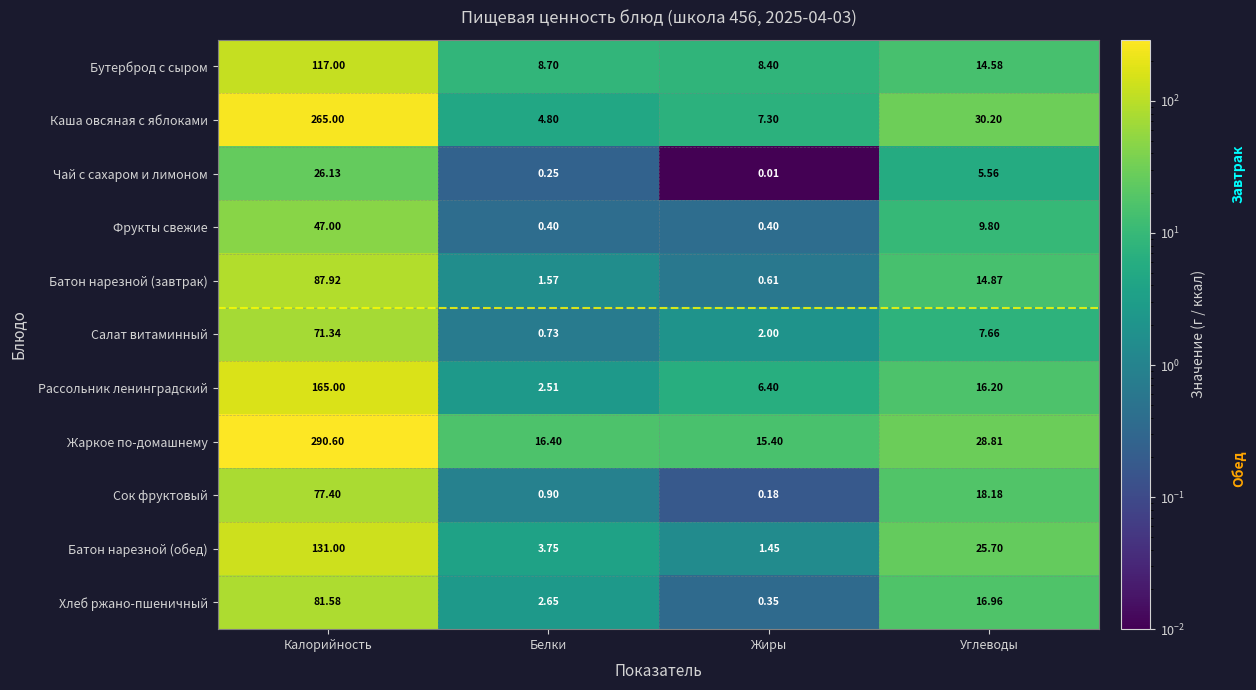

At which category does the chart reach its minimum across all series?

Жиры